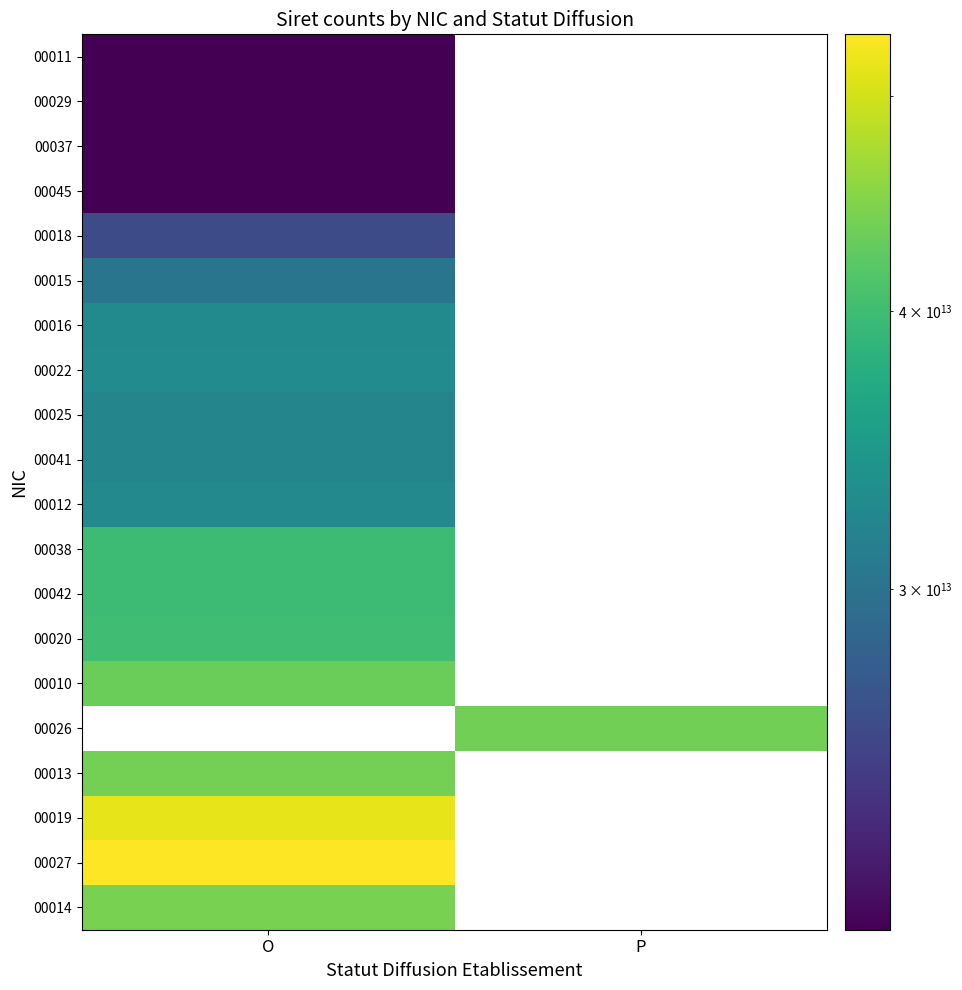

Is it true that 00027 equals 94634666471899.3 at O?

False